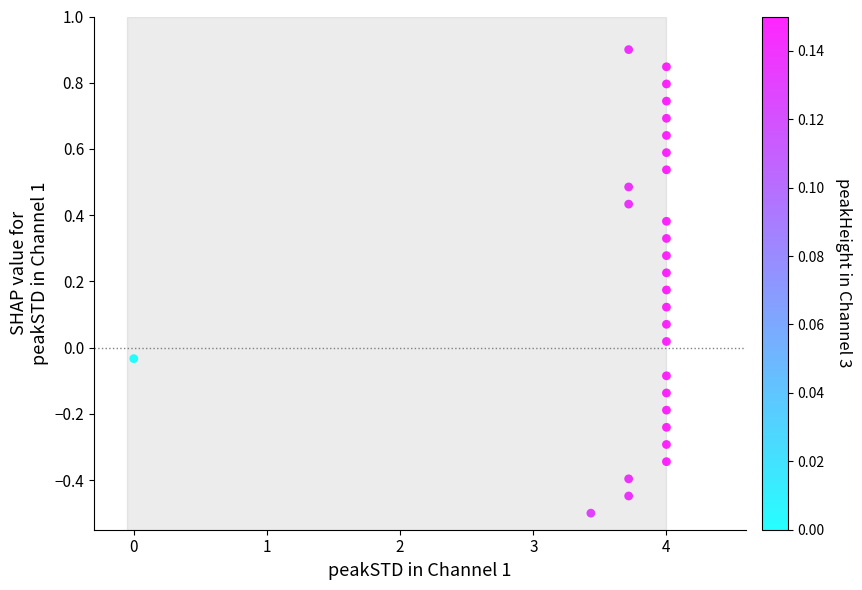

What is the range of X values (max minus min)?

4.0